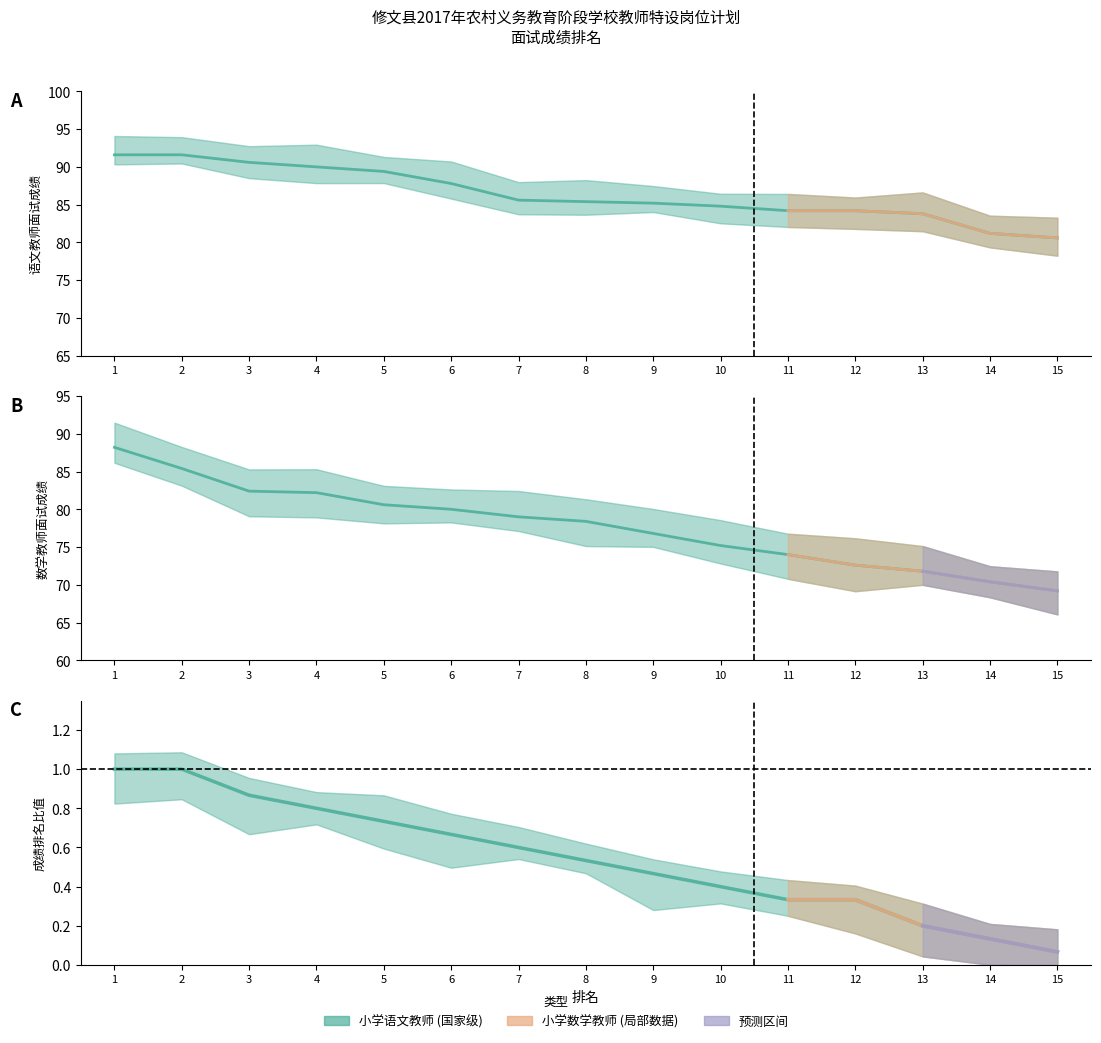

What is the difference between the second highest and minimum values in the 面试成绩排名 series?

0.9